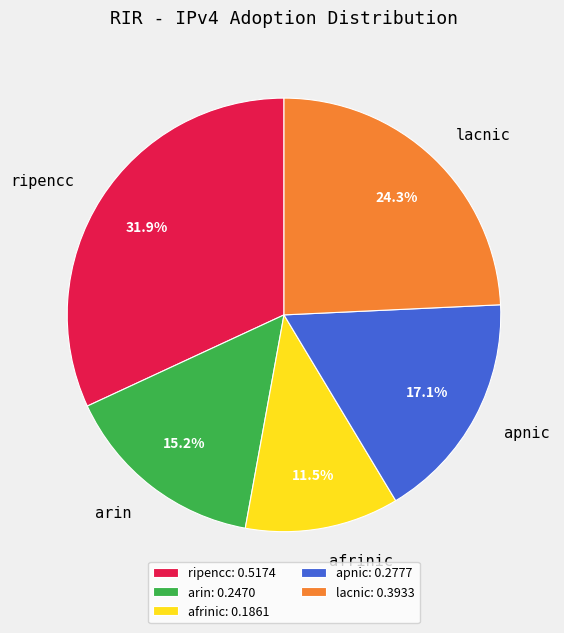

Which slice is the largest?

ripencc